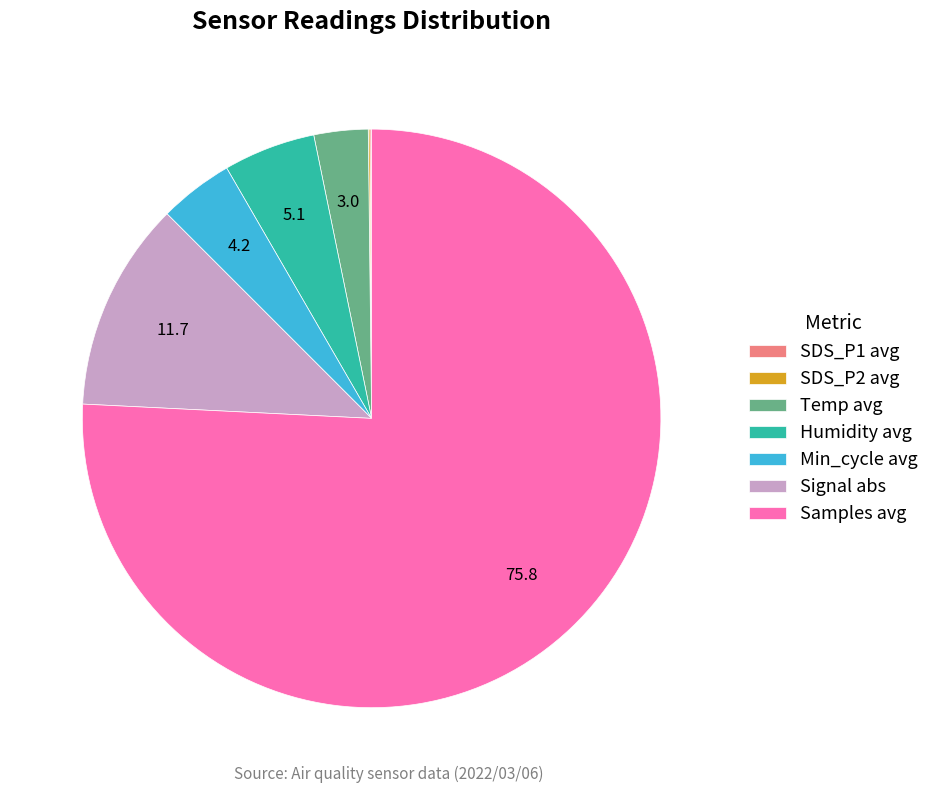

Is it true that Samples avg is 66% of the pie?

False